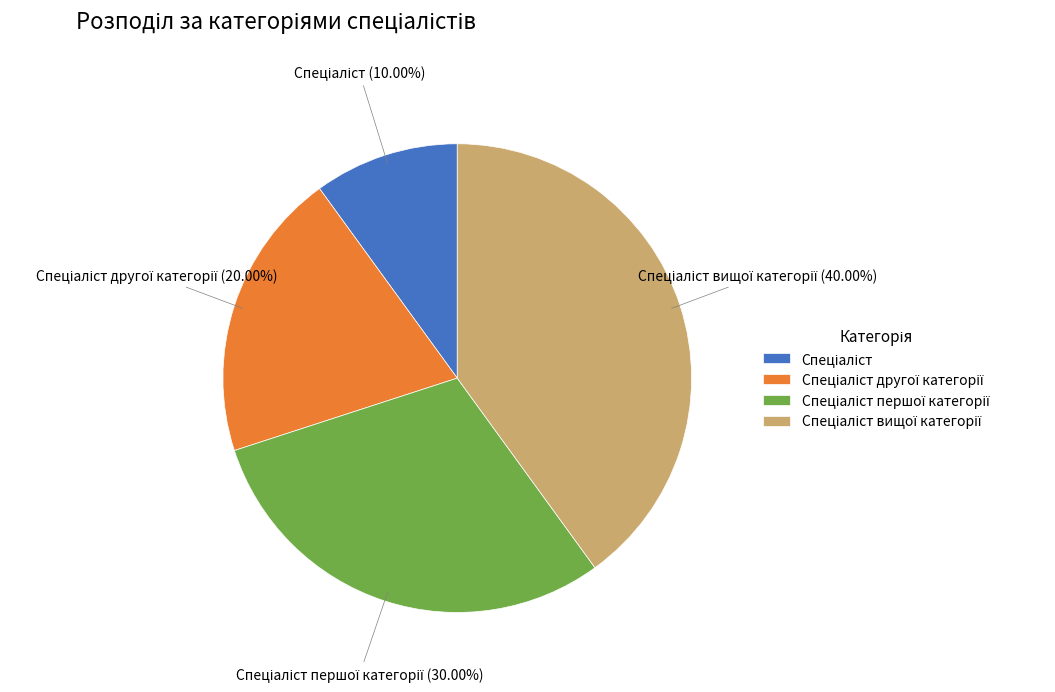

To the nearest percent, what percentage of the pie is Спеціаліст першої категорії?

30%